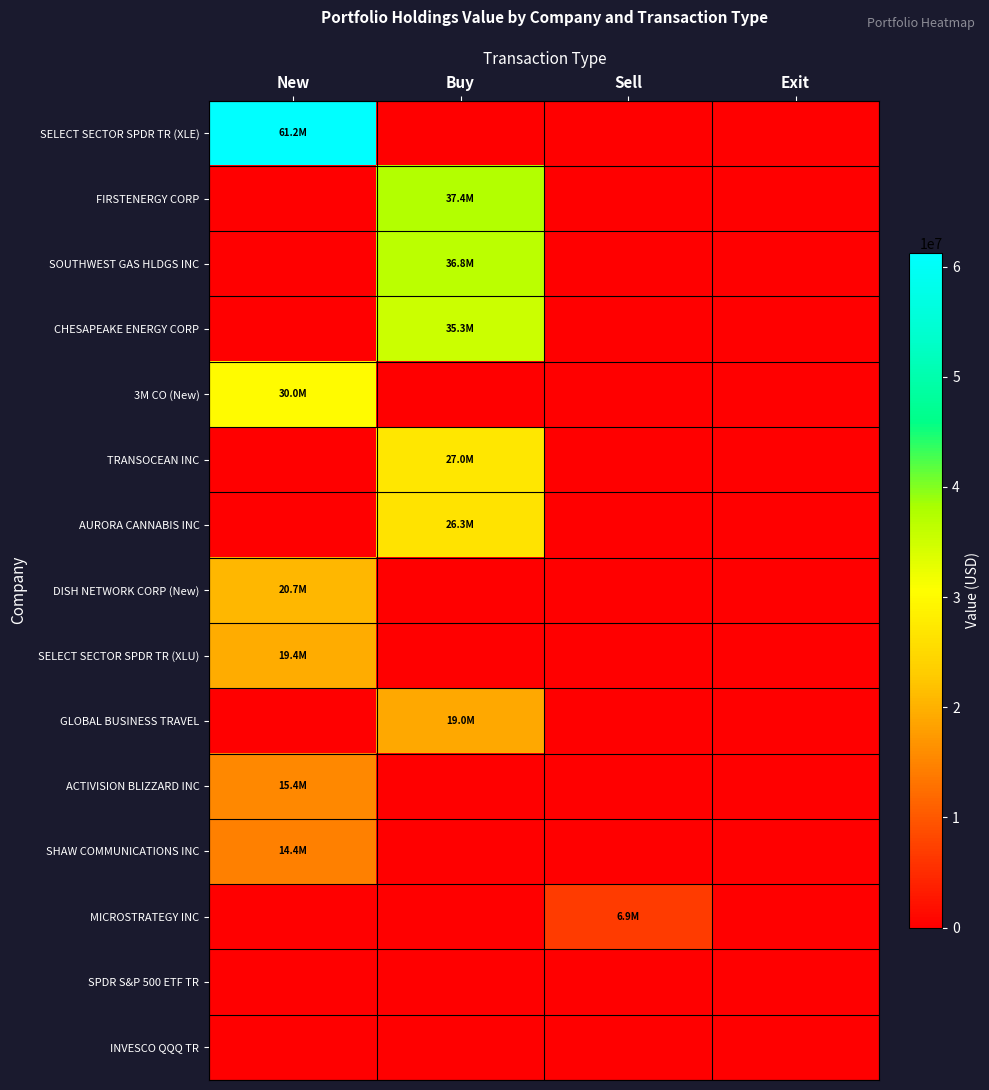

Reading left to right, transcribe all the data shown in this chart.

SELECT SECTOR SPDR TR (XLE): New=61229000	Buy=0	Sell=0	Exit=0
FIRSTENERGY CORP: New=0	Buy=37361830	Sell=0	Exit=0
SOUTHWEST GAS HLDGS INC: New=0	Buy=36762351	Sell=0	Exit=0
CHESAPEAKE ENERGY CORP: New=0	Buy=35295655	Sell=0	Exit=0
3M CO (New): New=29980000	Buy=0	Sell=0	Exit=0
TRANSOCEAN INC: New=0	Buy=27028125	Sell=0	Exit=0
AURORA CANNABIS INC: New=0	Buy=26340810	Sell=0	Exit=0
DISH NETWORK CORP (New): New=20717377	Buy=0	Sell=0	Exit=0
SELECT SECTOR SPDR TR (XLU): New=19387500	Buy=0	Sell=0	Exit=0
GLOBAL BUSINESS TRAVEL: New=0	Buy=19003464	Sell=0	Exit=0
ACTIVISION BLIZZARD INC: New=15432480	Buy=0	Sell=0	Exit=0
SHAW COMMUNICATIONS INC: New=14361188	Buy=0	Sell=0	Exit=0
MICROSTRATEGY INC: New=0	Buy=0	Sell=6882948	Exit=0
SPDR S&P 500 ETF TR: New=0	Buy=0	Sell=0	Exit=0
INVESCO QQQ TR: New=0	Buy=0	Sell=0	Exit=0